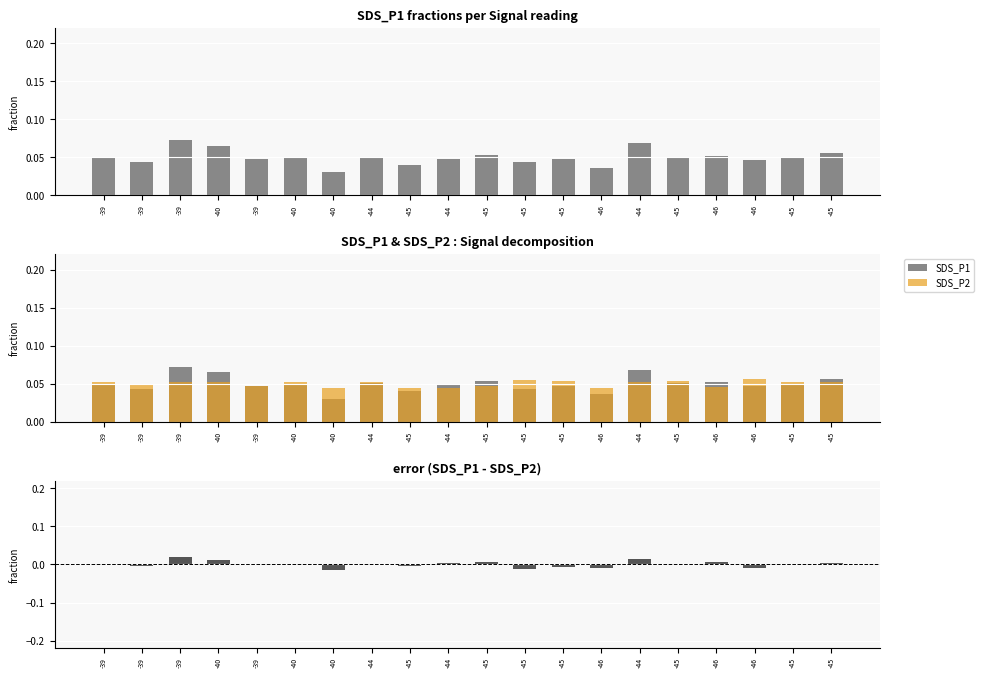

Which series has the widest spread of values?

SDS_P1